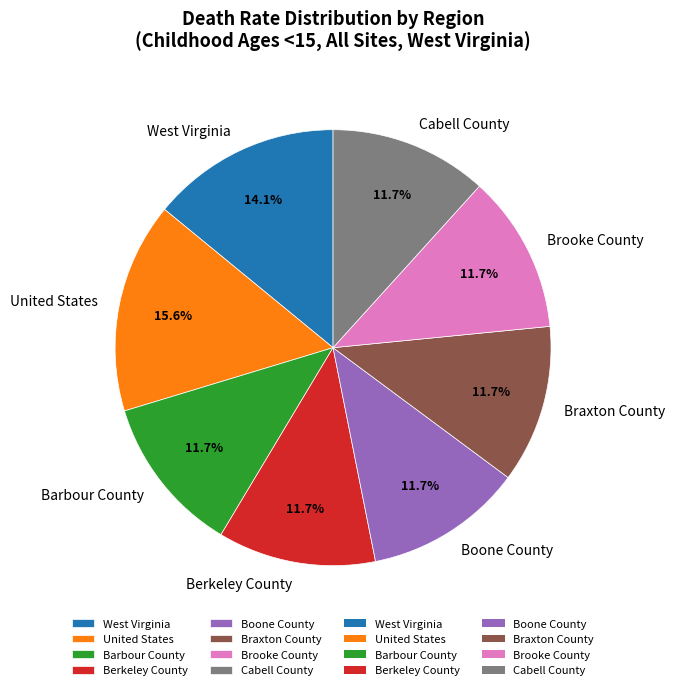

True or false: Boone County accounts for 12% of the total.

True